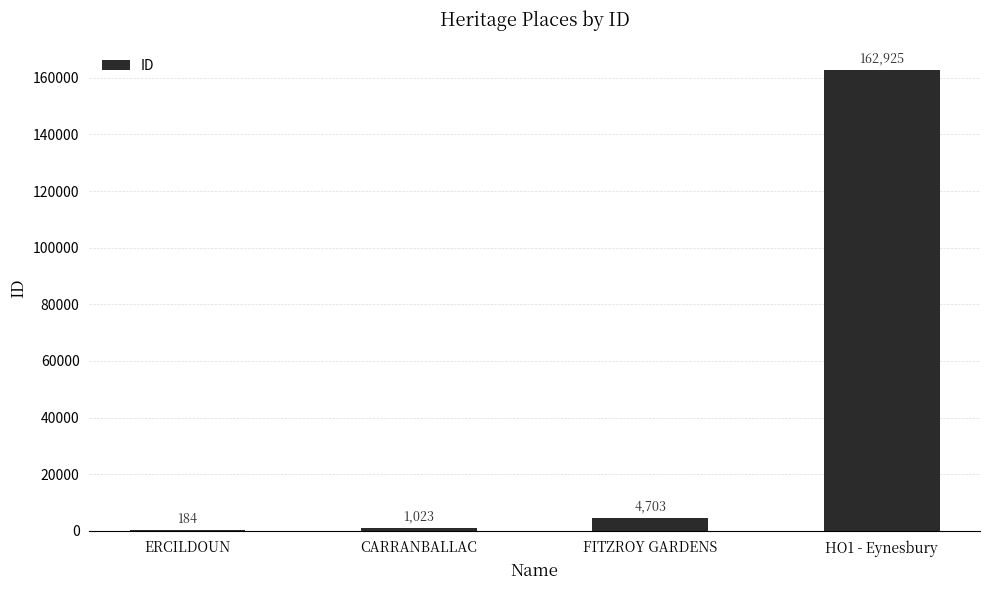

What is the maximum value shown in the chart?

162925